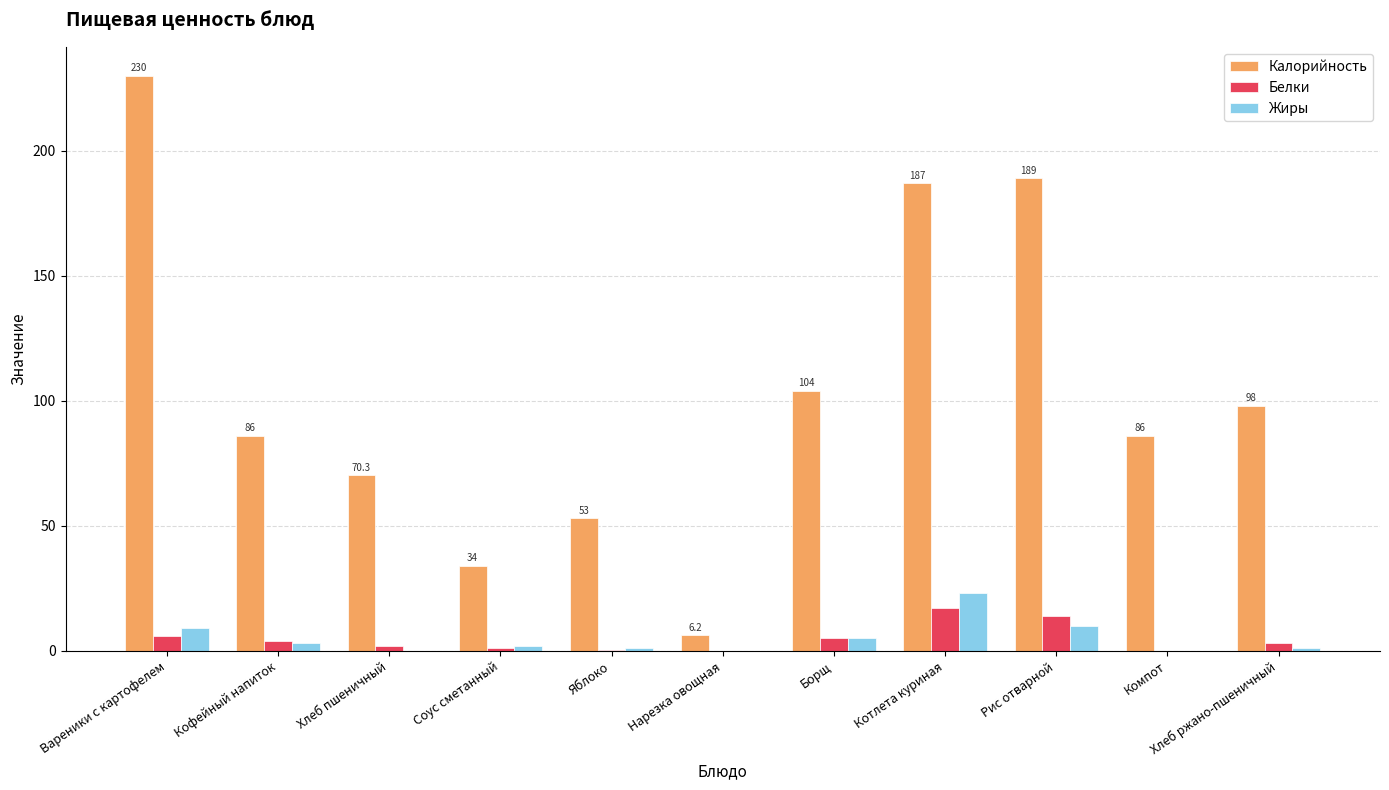

At which label is Калорийность closest to 118?

Борщ